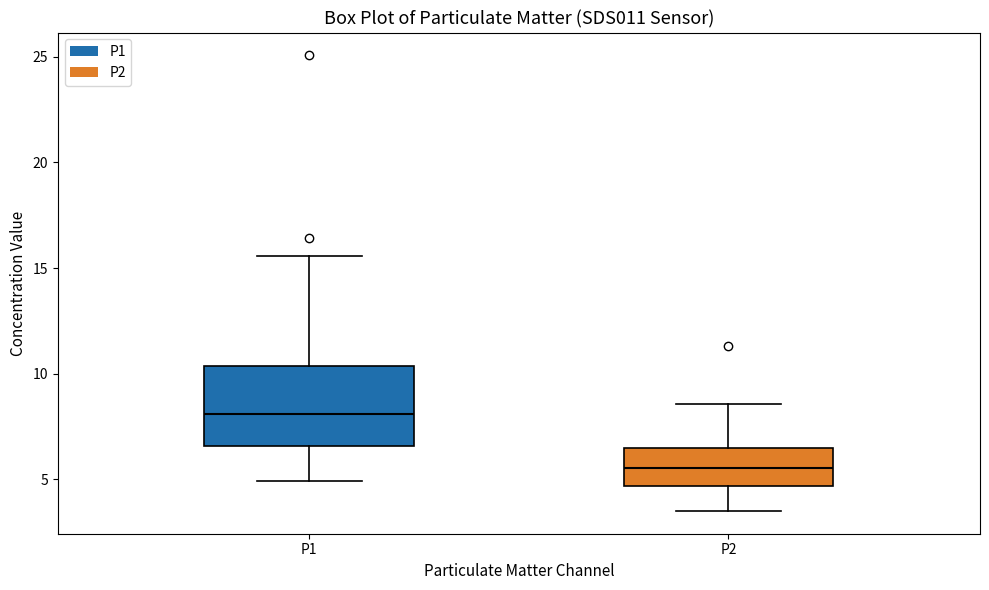

Which box is the tallest, from its lower edge to its upper edge?

P1